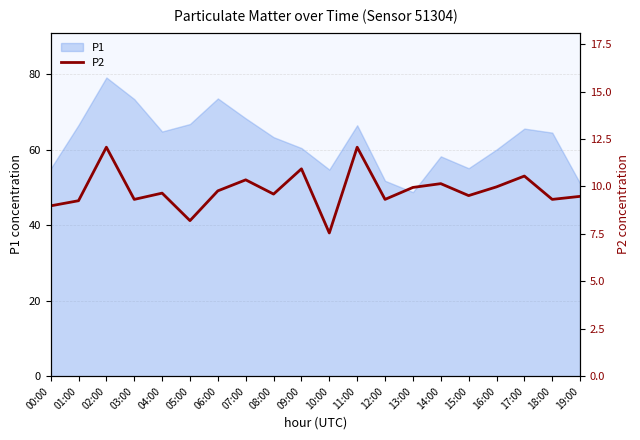

The P1 series shows 41.2 at 03:00. True or false?

False